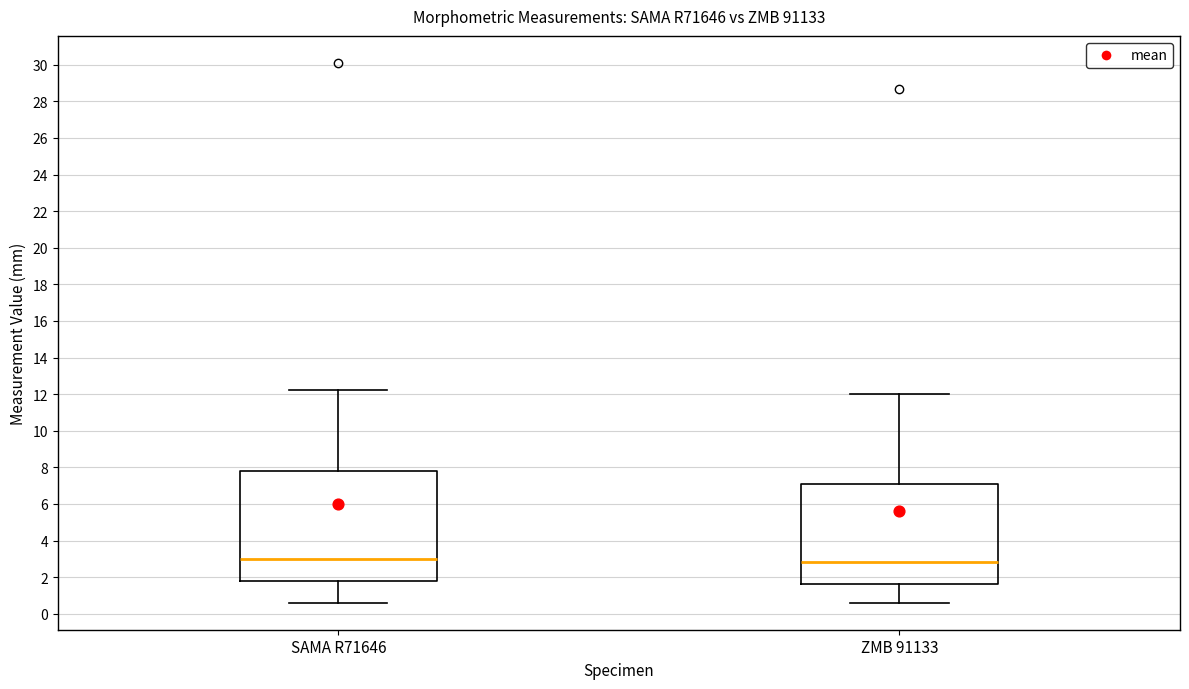

Reading left to right, transcribe this box plot: for each box, give where its median line is, the range the box spans, and where its two whiskers end, as read against the y-axis. The values are not printed on the chart, so give them approximately, as read against the axis.

SAMA R71646: median 3.0, box 1.8 to 7.8, whiskers 0.6 to 12.2
ZMB 91133: median 2.8, box 1.6 to 7.2, whiskers 0.6 to 12.0